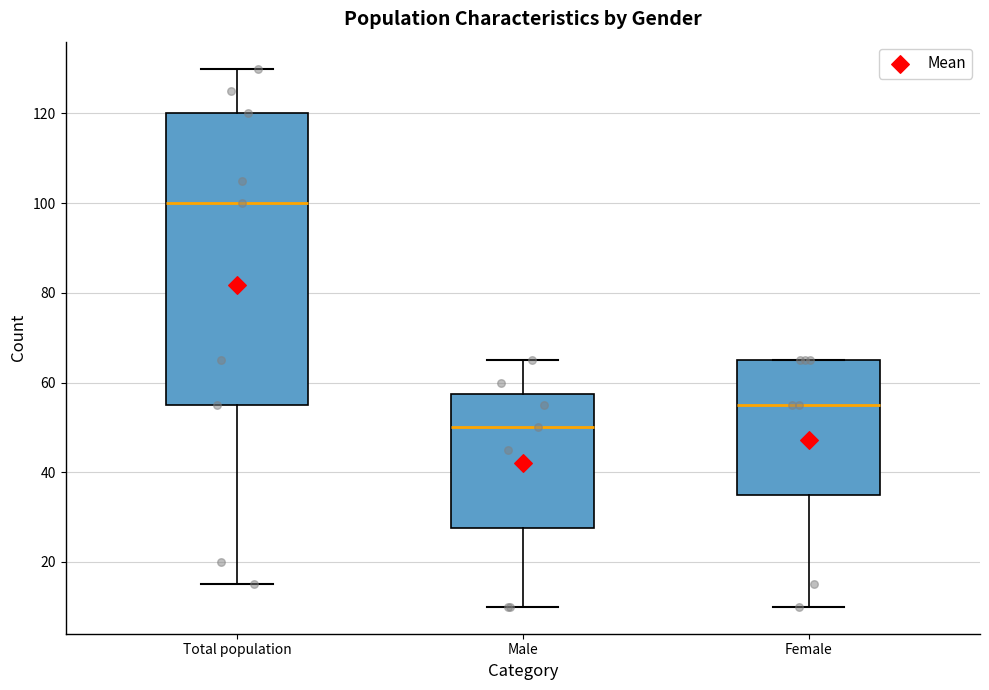

Reading left to right, read every box against the y-axis: the position of its median line, the range the box covers, and the ends of its whiskers. The values are not printed on the chart, so give them approximately, as read against the axis.

Total population: median 100, box 56 to 120, whiskers 16 to 130
Male: median 50, box 28 to 58, whiskers 10 to 66
Female: median 56, box 36 to 66, whiskers 10 to 66